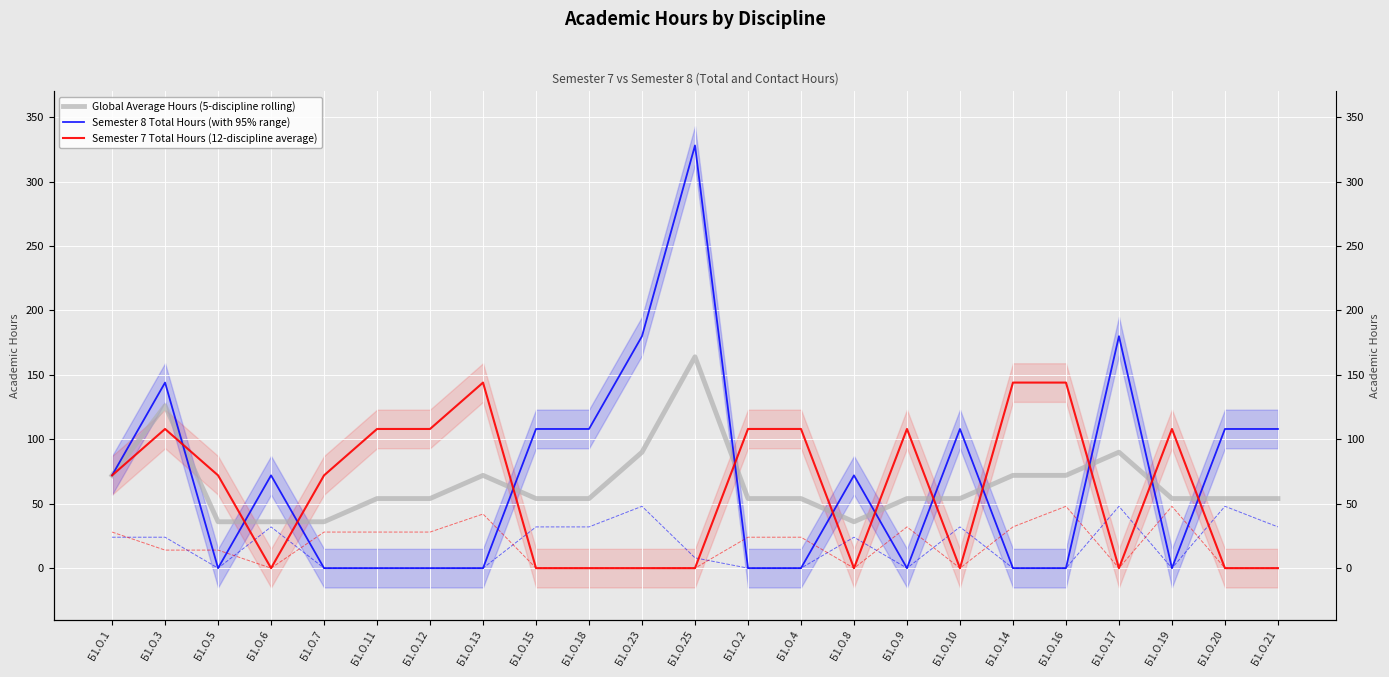

Reading left to right, transcribe all the data shown in this chart.

Global Average Hours (5-discipline rolling): 72	126	36	36	36	54	54	72	54	54	90	164	54	54	36	54	54	72	72	90	54	54	54
Semester 8 Total Hours (with 95% range): 72	144	0	72	0	0	0	0	108	108	180	328	0	0	72	0	108	0	0	180	0	108	108
Semester 7 Total Hours (12-discipline average): 72	108	72	0	72	108	108	144	0	0	0	0	108	108	0	108	0	144	144	0	108	0	0